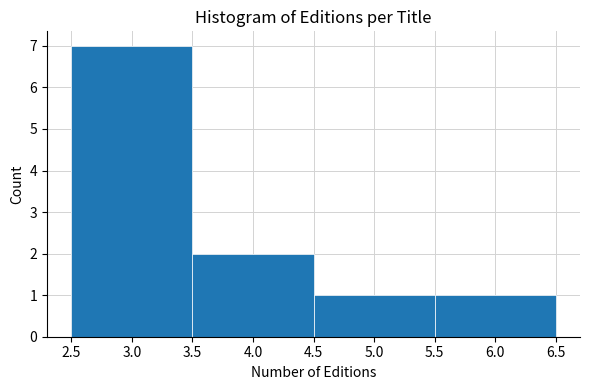

Reading left to right, transcribe this chart: for each bar, give the range it covers on the x-axis and its height. The values are not printed on the chart, so give them approximately, as read against the axis.

2.5 to 3.5: 7
3.5 to 4.5: 2
4.5 to 5.5: 1
5.5 to 6.5: 1